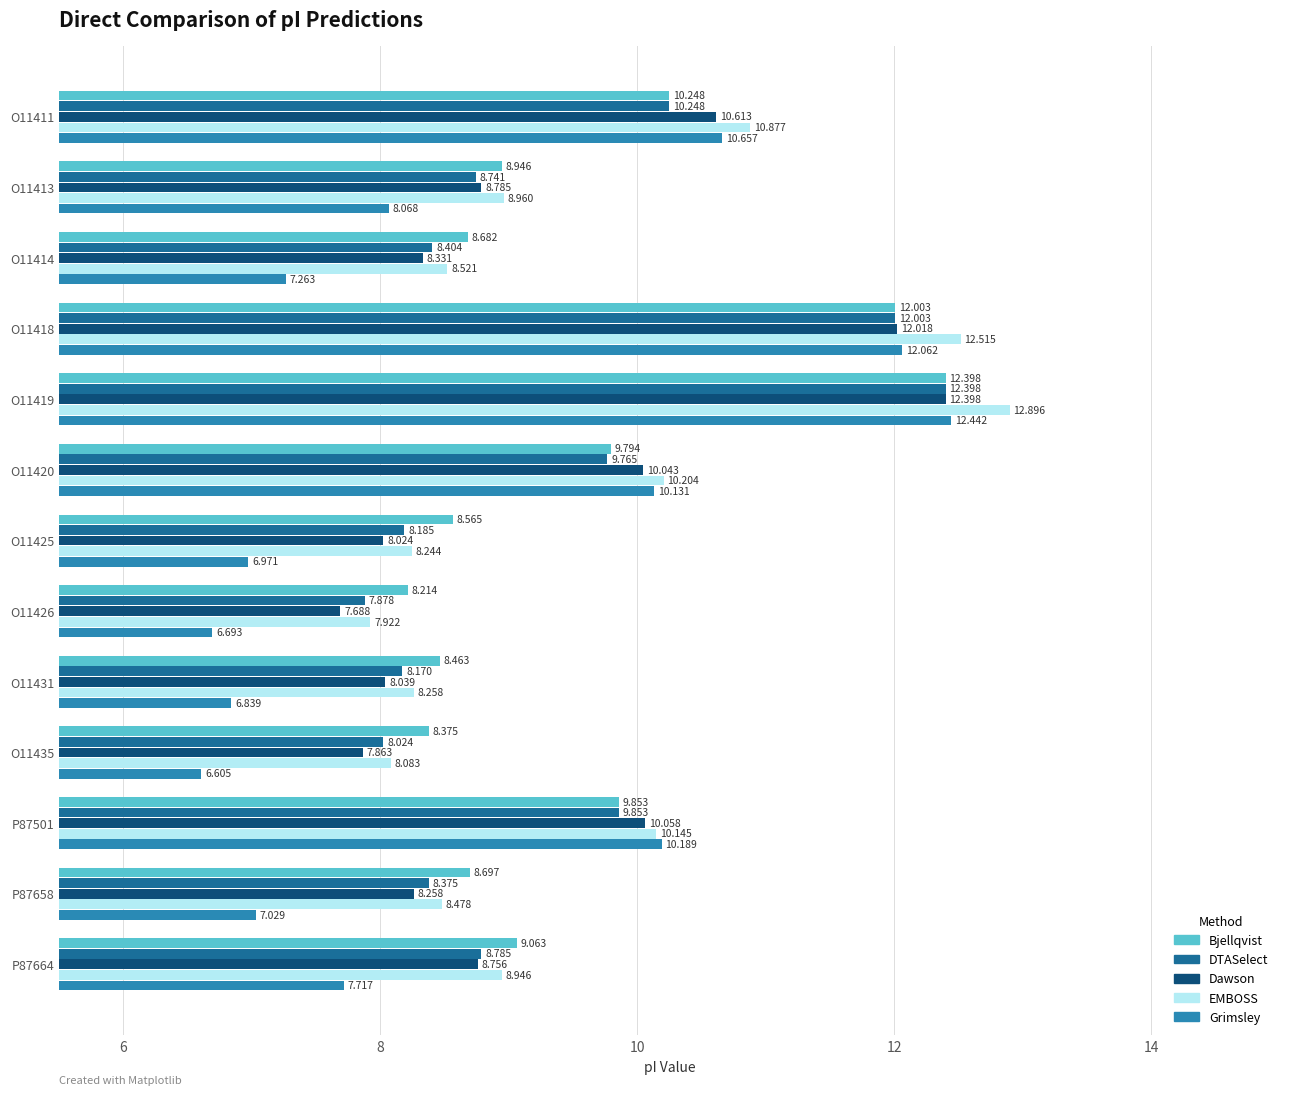

Which series has the largest total across all categories?

EMBOSS